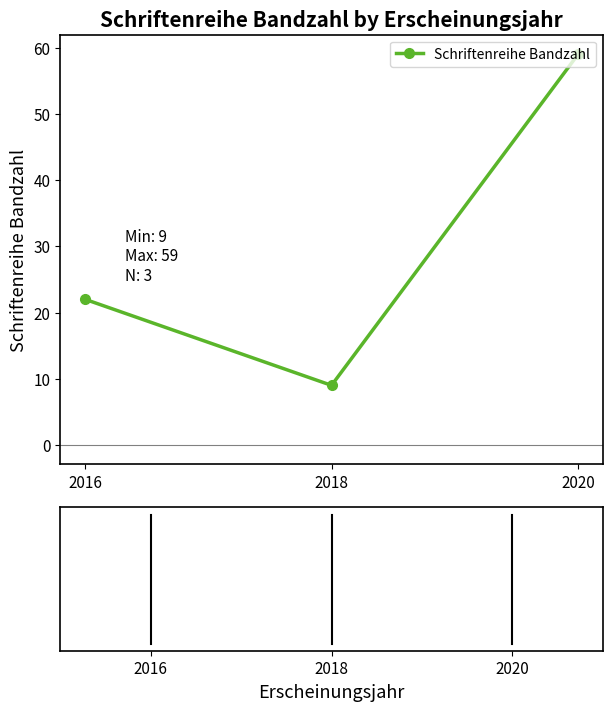

Reading left to right, list all the values displayed in this chart.

2016=22	2018=9	2020=59